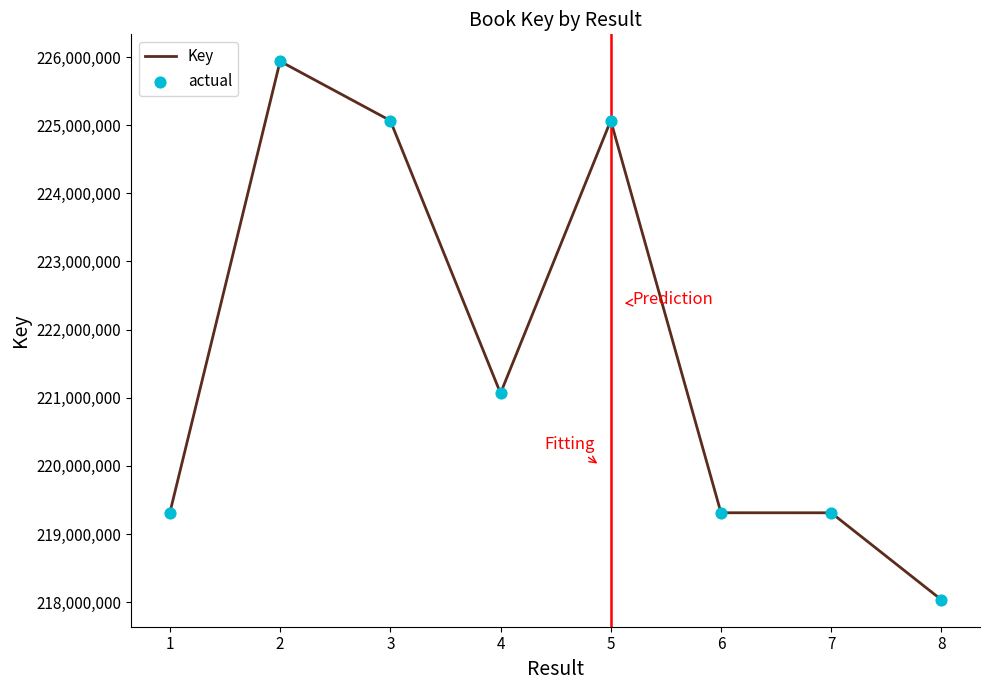

What is the change in value from 2 to 8?

-7903149